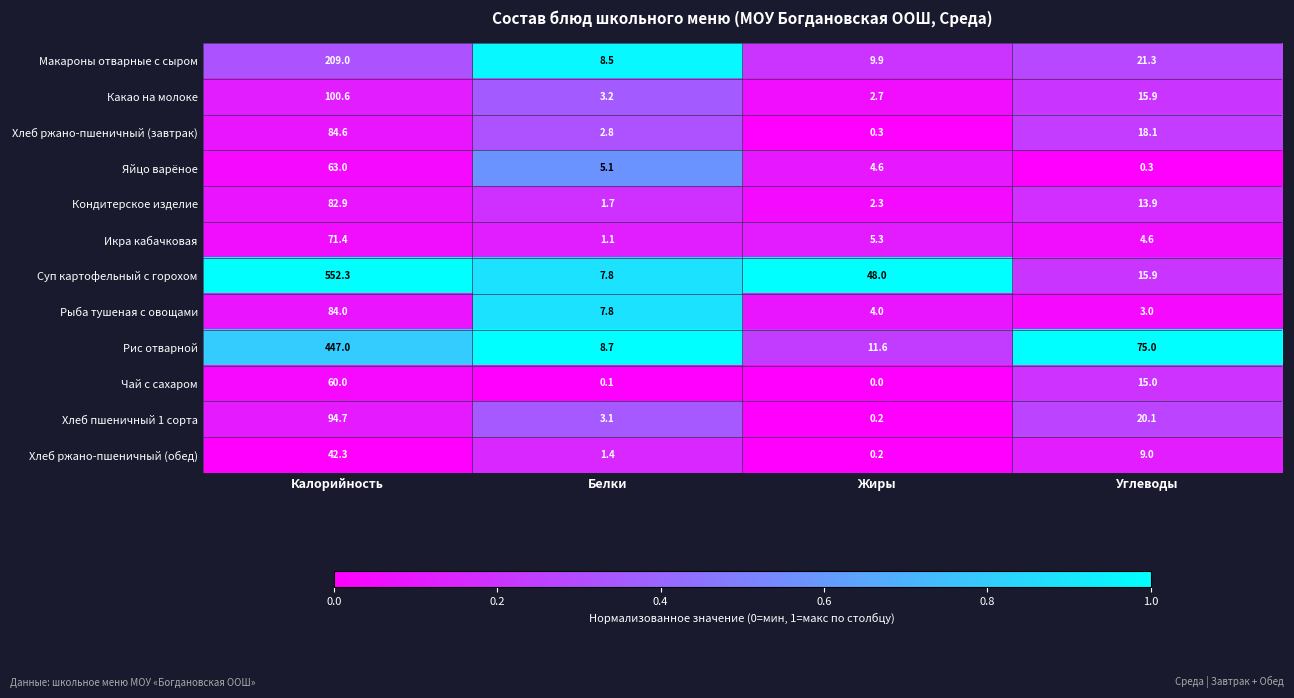

Which series changed the most between Калорийность and Жиры?

Суп картофельный с горохом